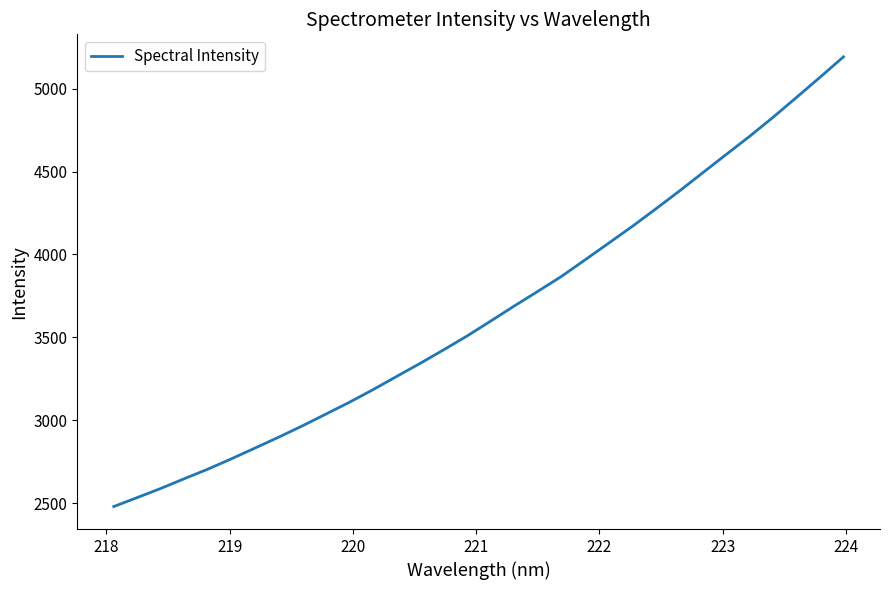

What is the difference between the maximum and minimum values?

2711.4